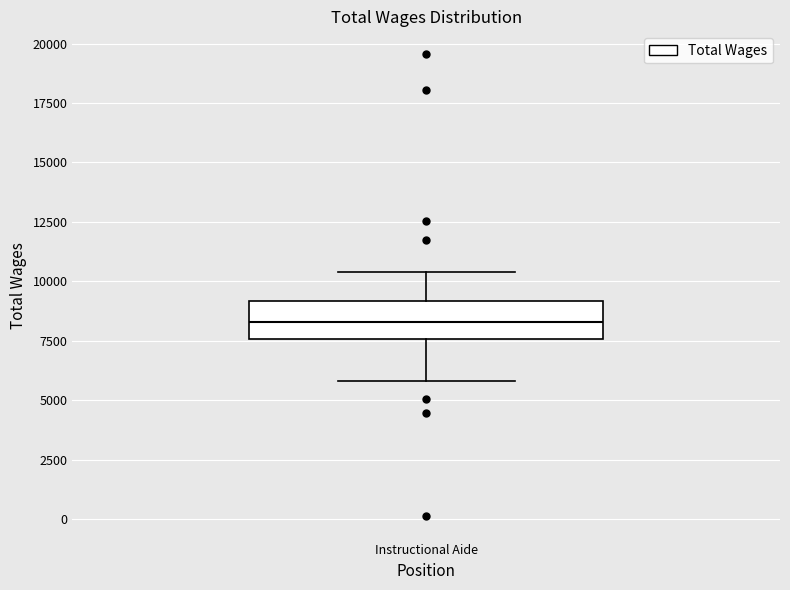

Transcribe this box plot: give where the median line is, the range the box spans, and where the two whiskers end, as read against the y-axis. The values are not printed on the chart, so give them approximately, as read against the axis.

median 8500, box 7500 to 9000, whiskers 6000 to 10500